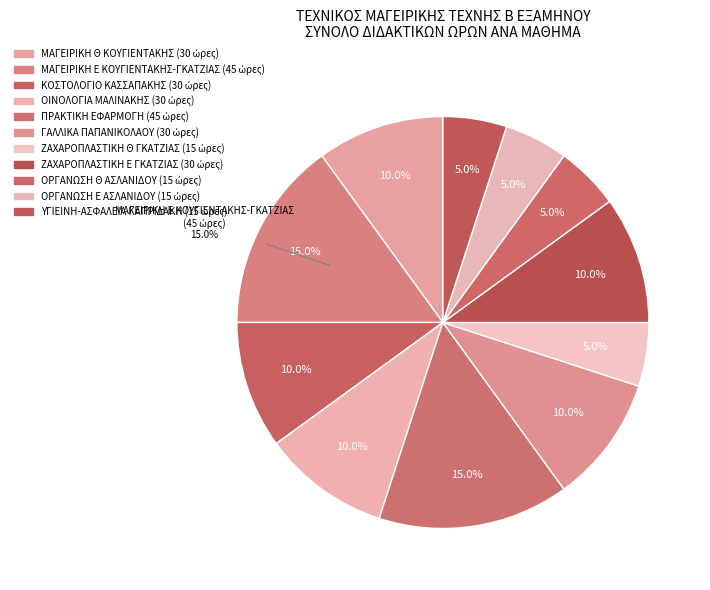

Approximately how many times larger is the value at ΟΙΝΟΛΟΓΙΑ
ΜΑΛΙΝΑΚΗΣ compared to ΥΓΙΕΙΝΗ-ΑΣΦΑΛΕΙΑ
ΚΑΠΡΙΔΑΚΗ?

2.0